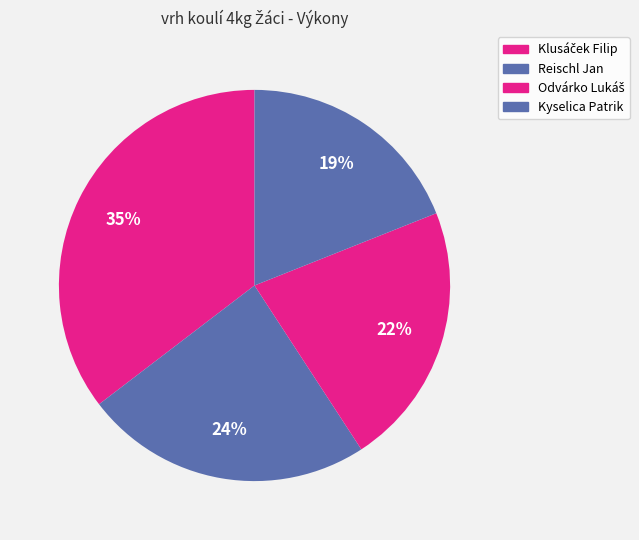

What percentage is the Odvárko Lukáš slice, to the nearest percent?

22%